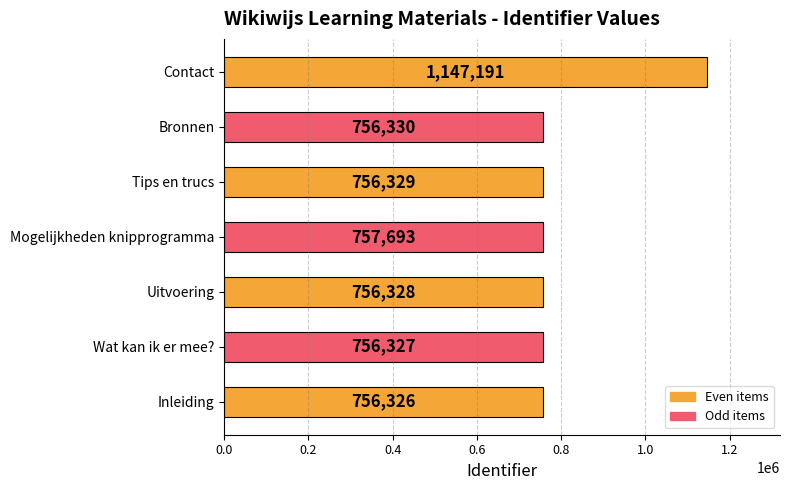

What is the difference between the maximum and minimum values?

390865